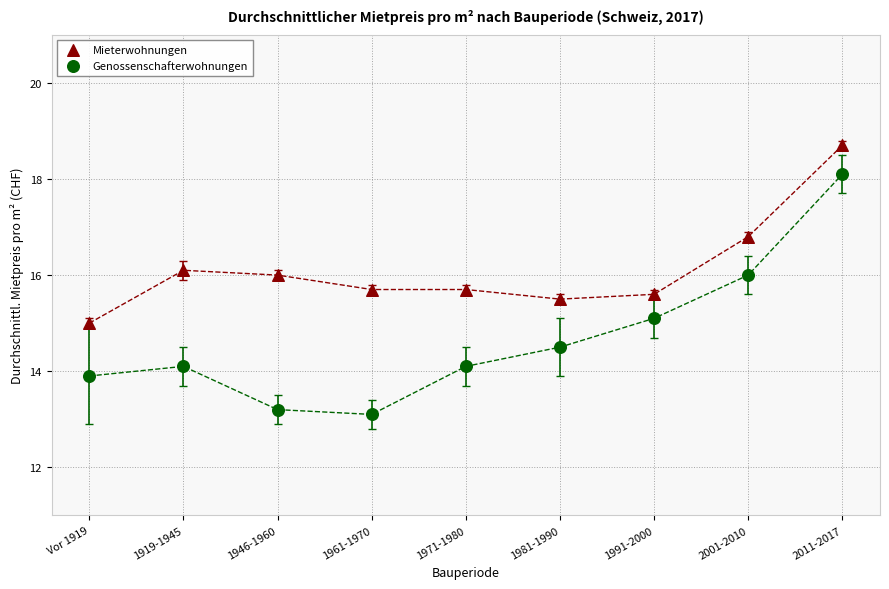

Across all data points, what is the range of Y values (max minus min)?

5.6